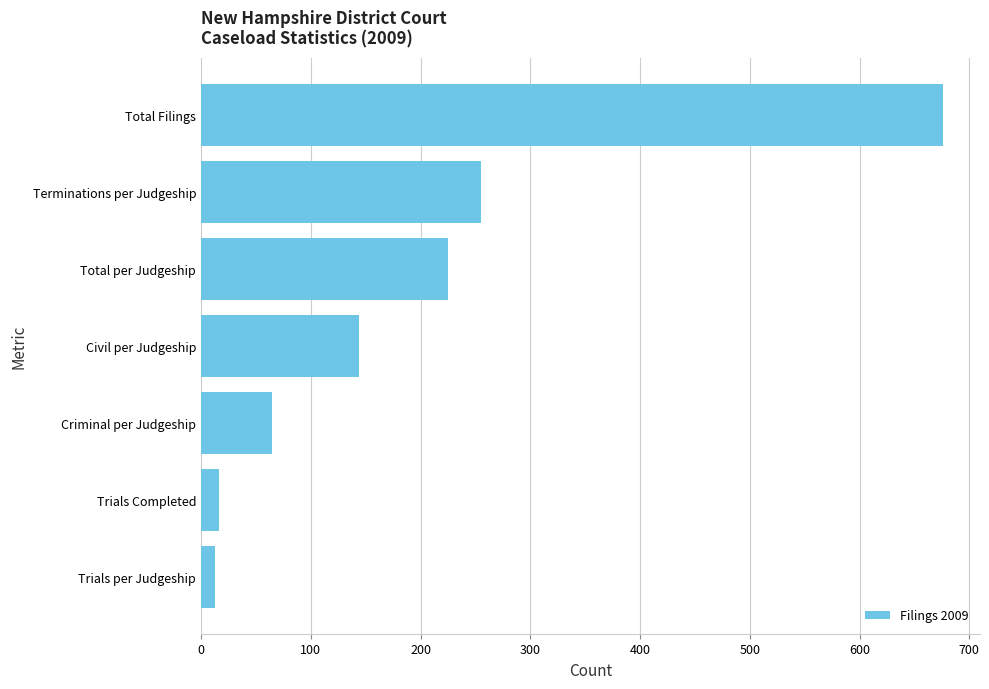

True or false: the data shows 255 at Terminations per Judgeship.

True